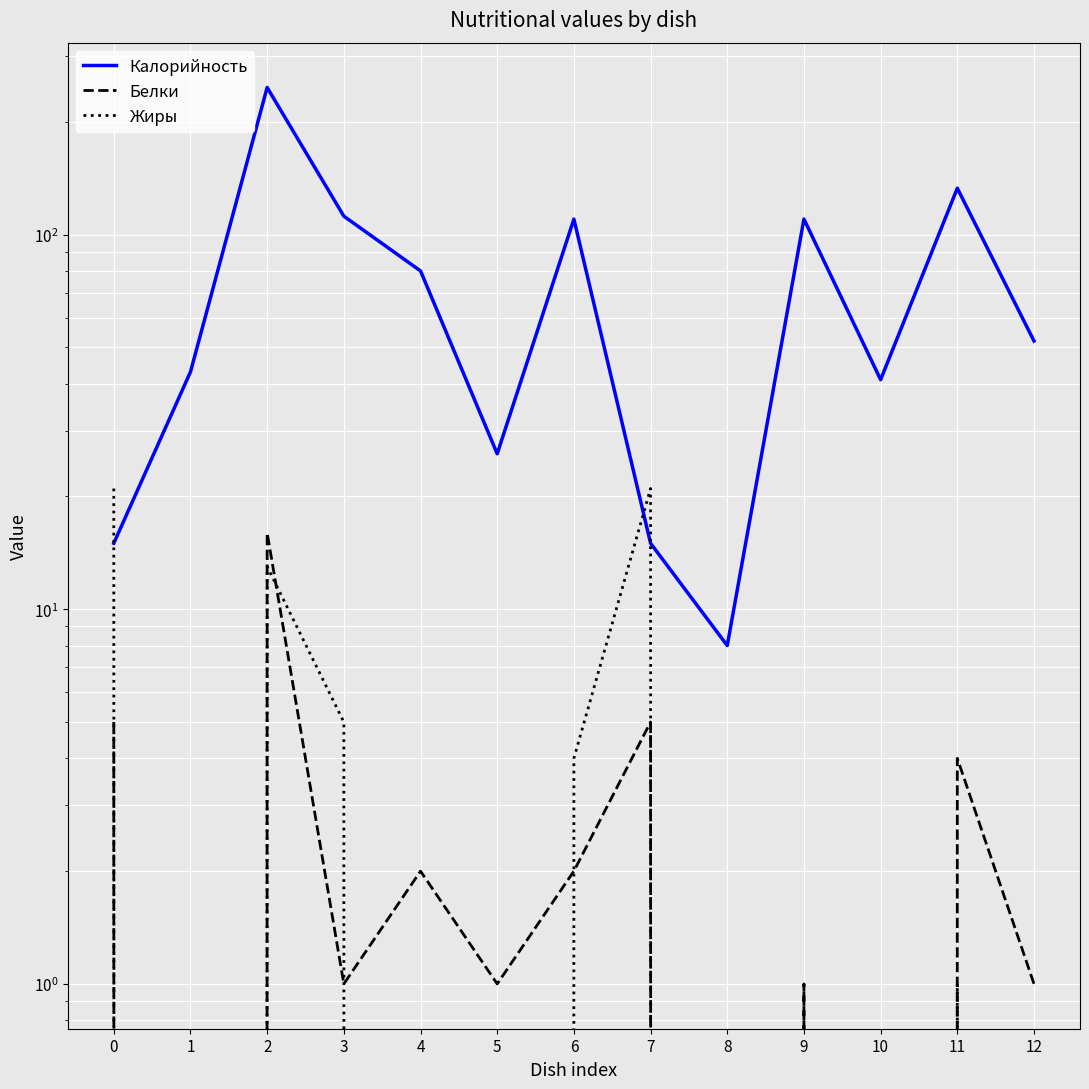

How many values in the Калорийность series exceed 52?

6